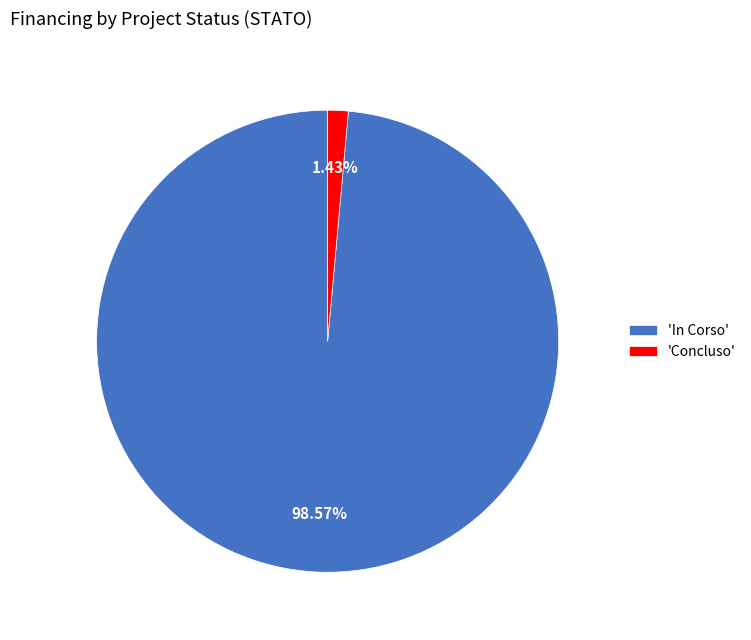

Which slice is the largest?

'In Corso'